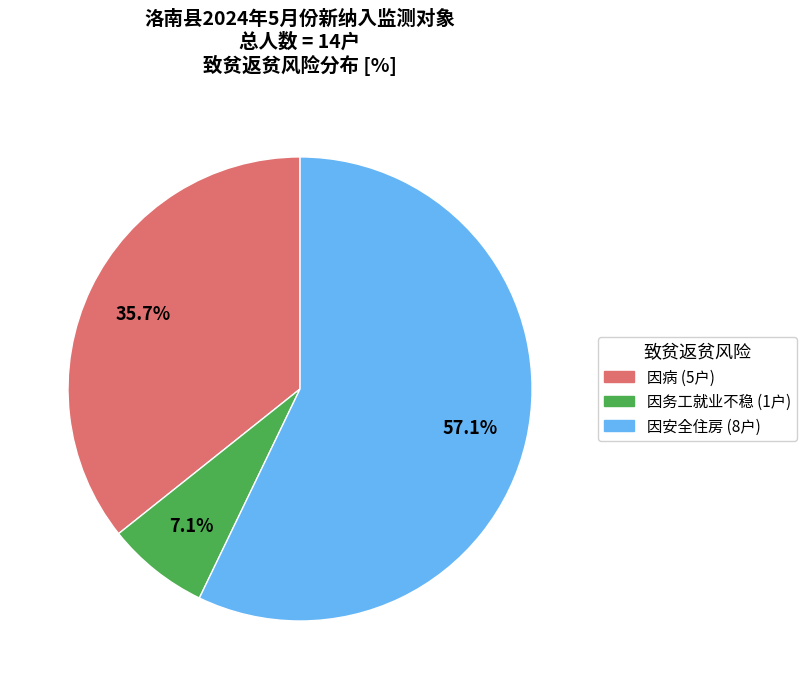

Which category has the biggest portion of the pie?

因安全住房